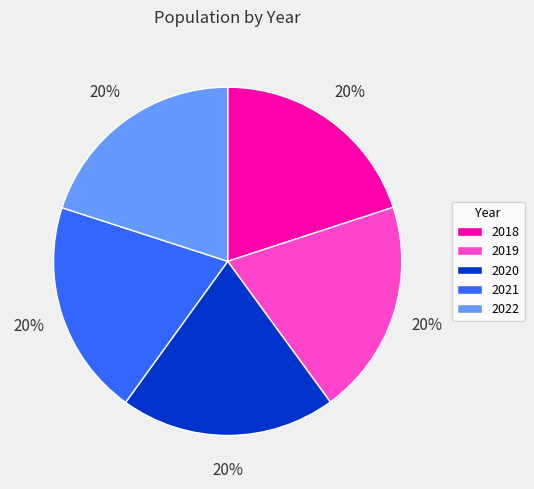

Do 2020 and 2019 together represent more than half of the pie?

No